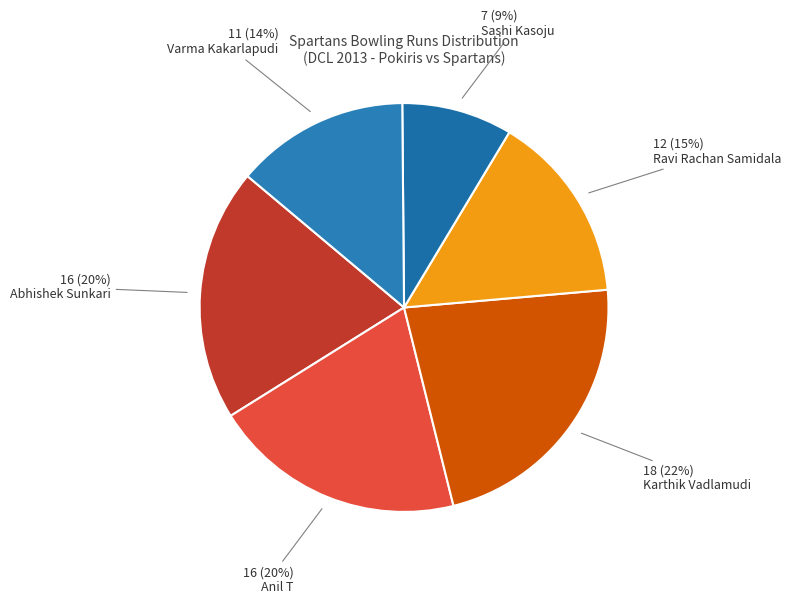

How many slices are in this pie chart?

6